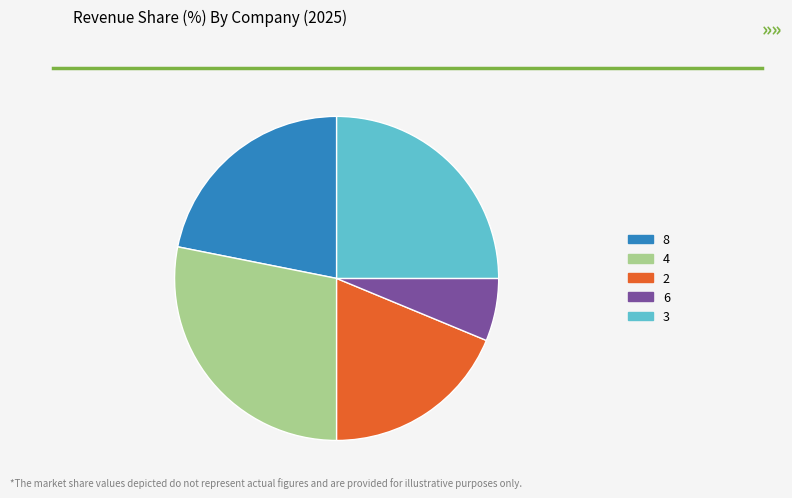

Rank the categories by value from highest to lowest.

4, 3, 8, 2, 6